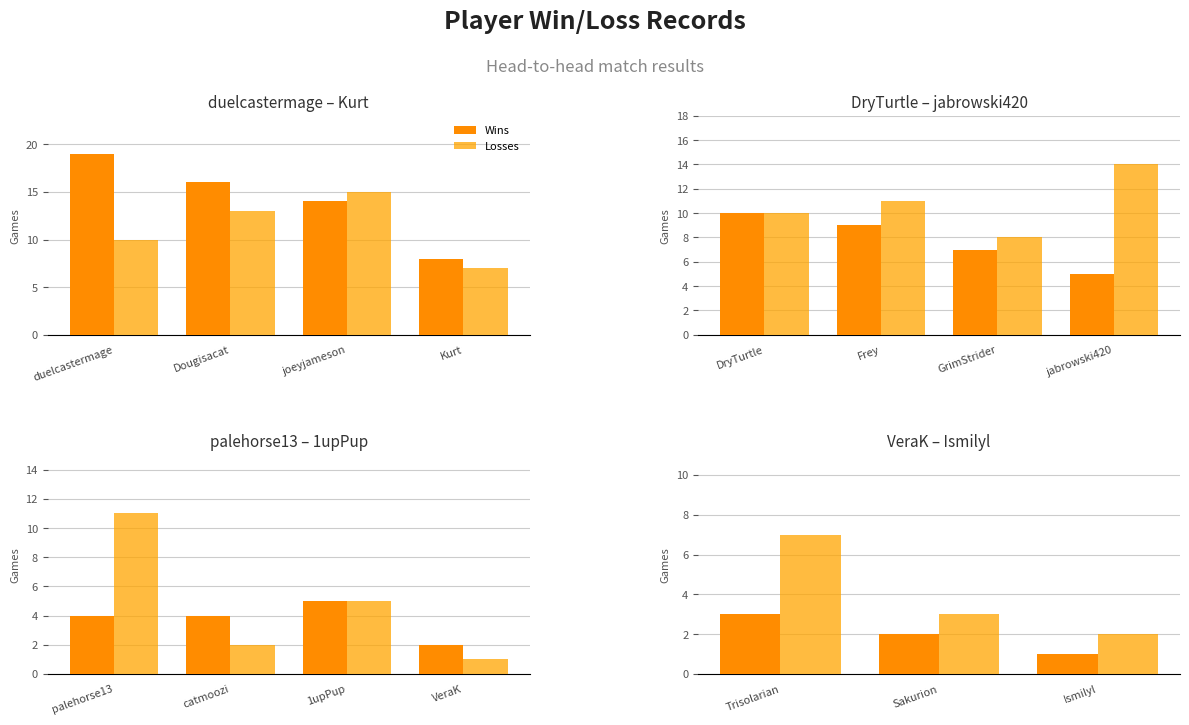

What is the minimum value for Wins?

1